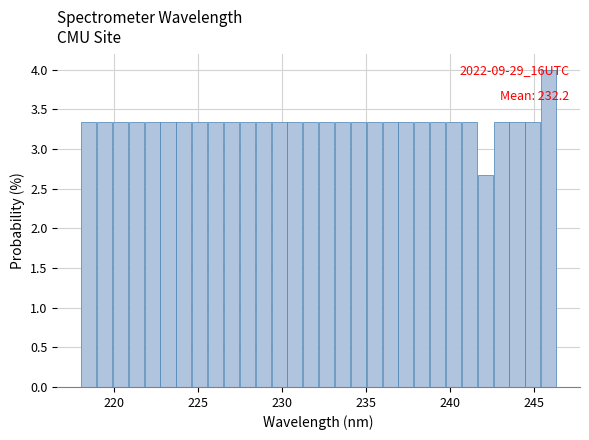

Around what value on the x-axis is the tallest bar? Give the approximate position of its centre, as read against the axis.

246.0